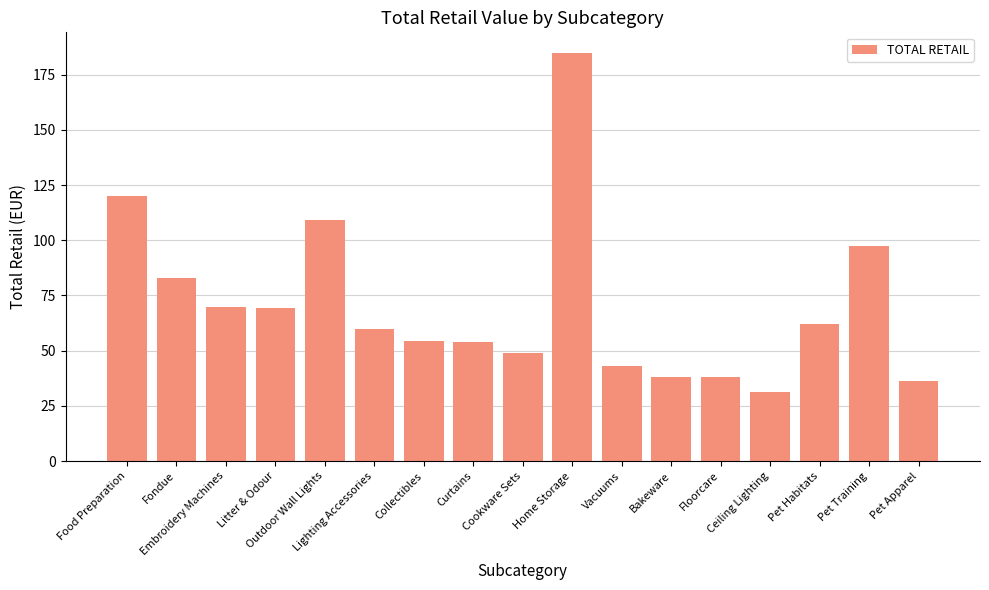

Count the number of values greater than 59.

9